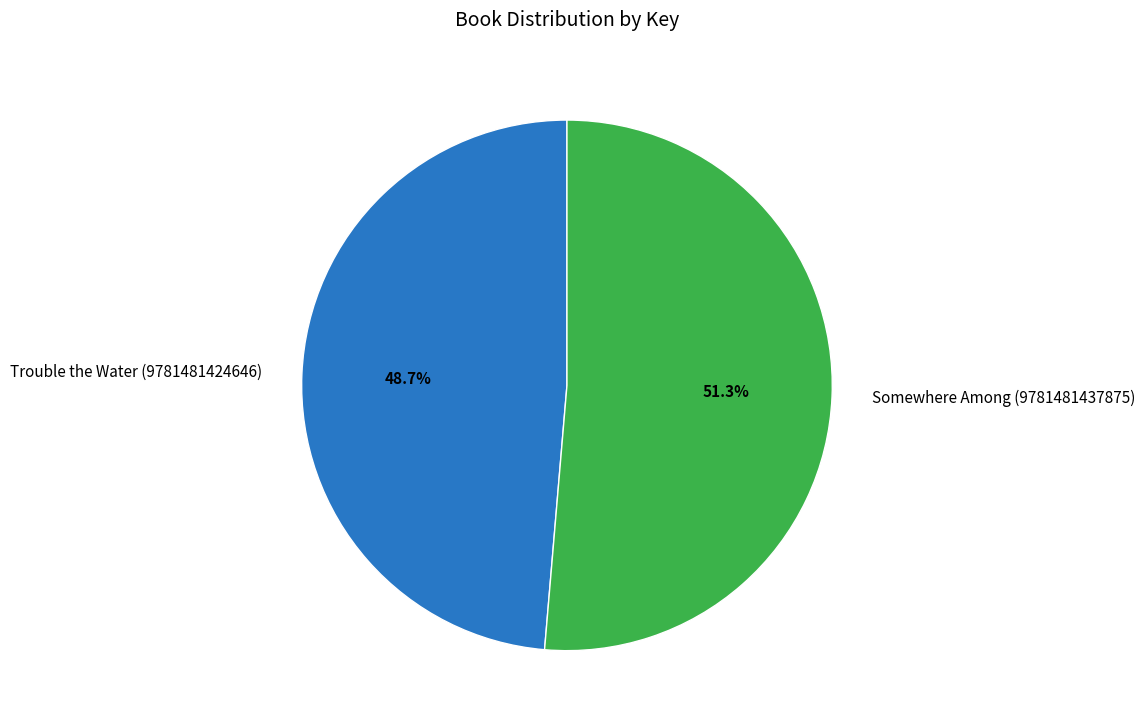

What is the ratio of the value at Somewhere Among (9781481437875) to the value at Trouble the Water (9781481424646)?

1.1